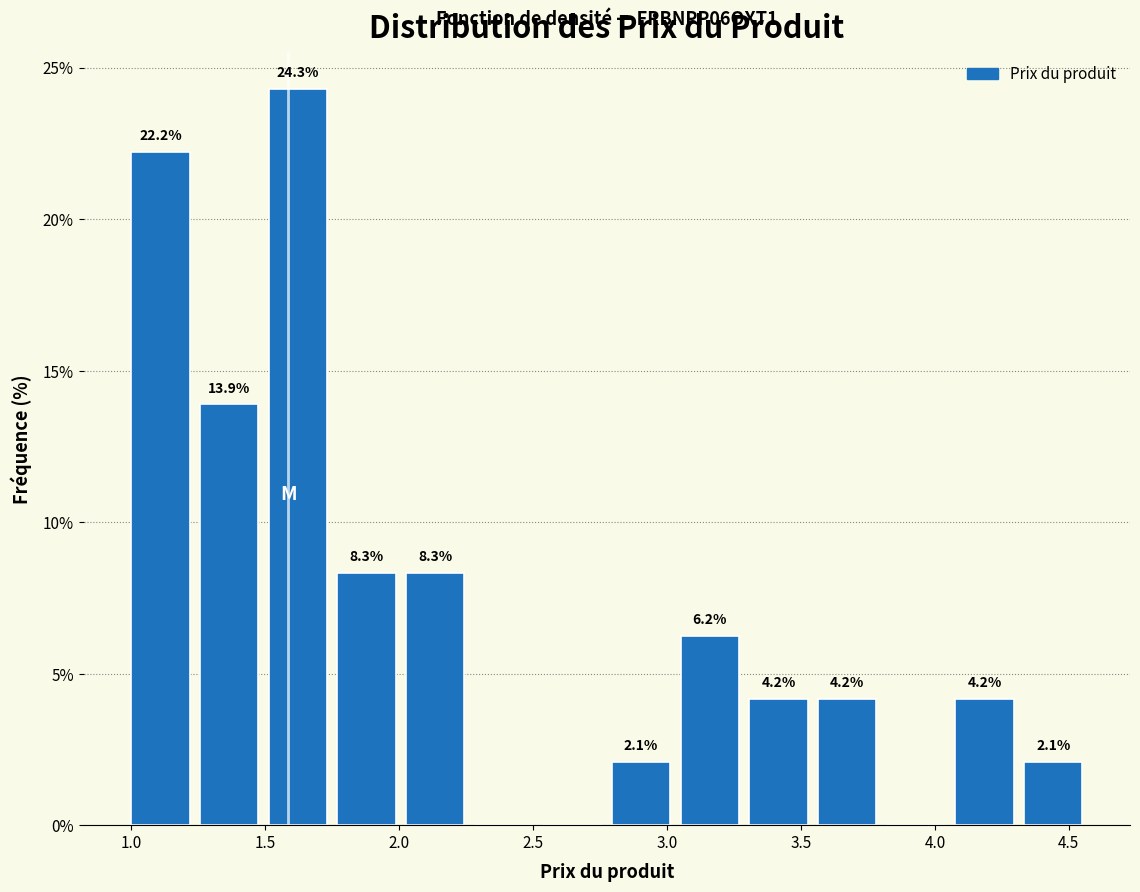

Which range on the x-axis has the tallest bar?

1.50 to 1.75